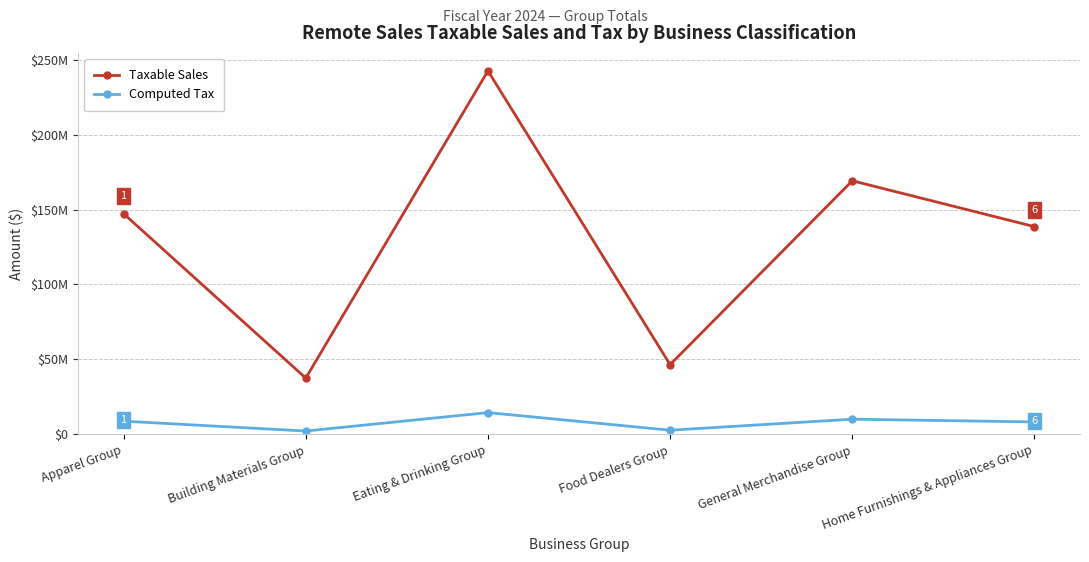

True or false: Computed Tax has a value of 2365066 at Apparel Group.

False